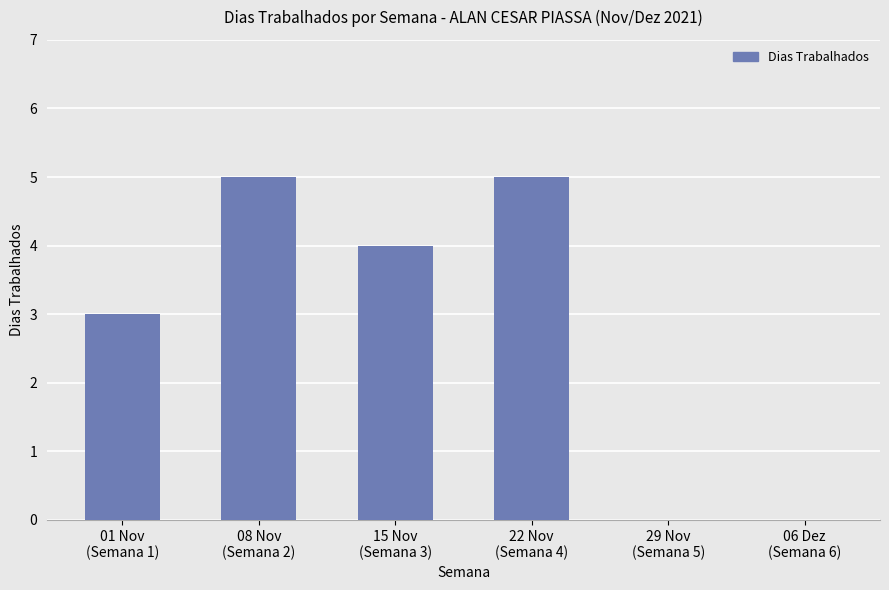

What is the average value?

3